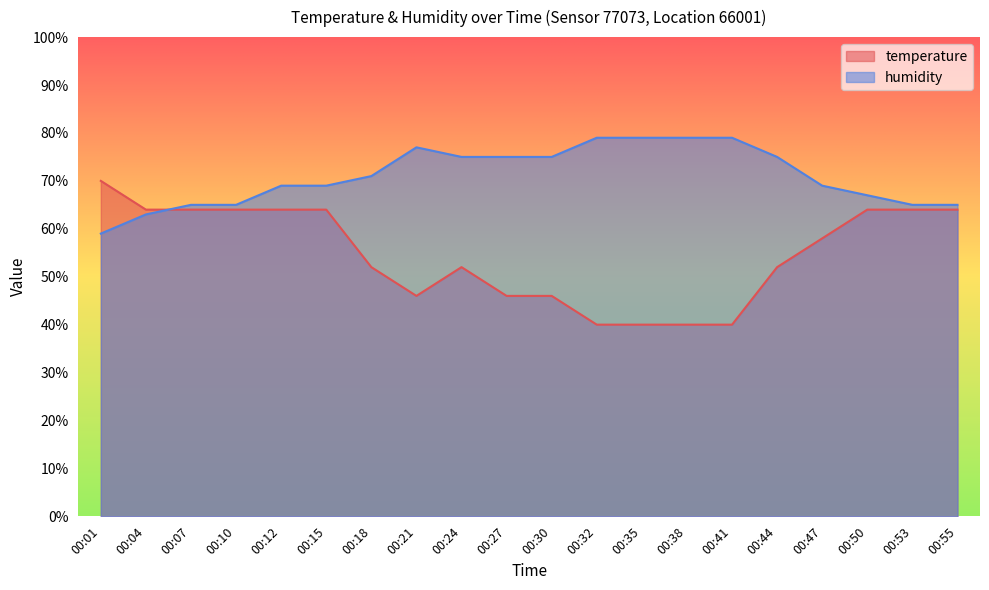

Does the chart display data point markers on the line(s)?

No